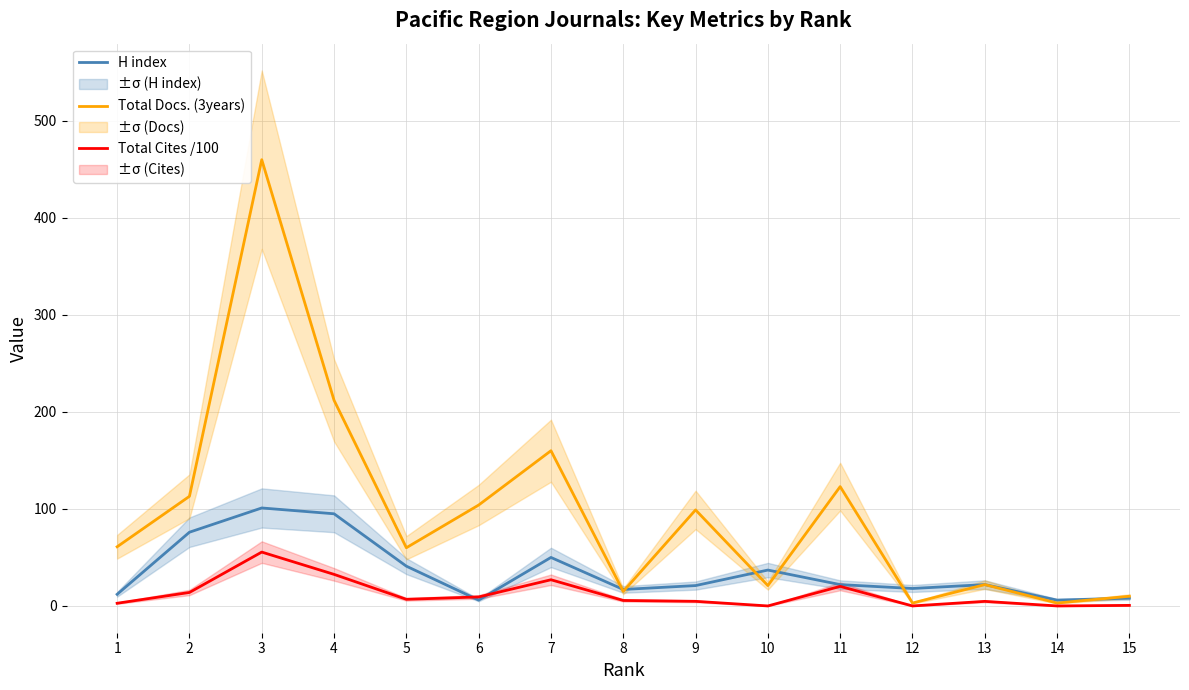

What is the value of the Total Docs. (3years) point at the 9th from the left?

99.0